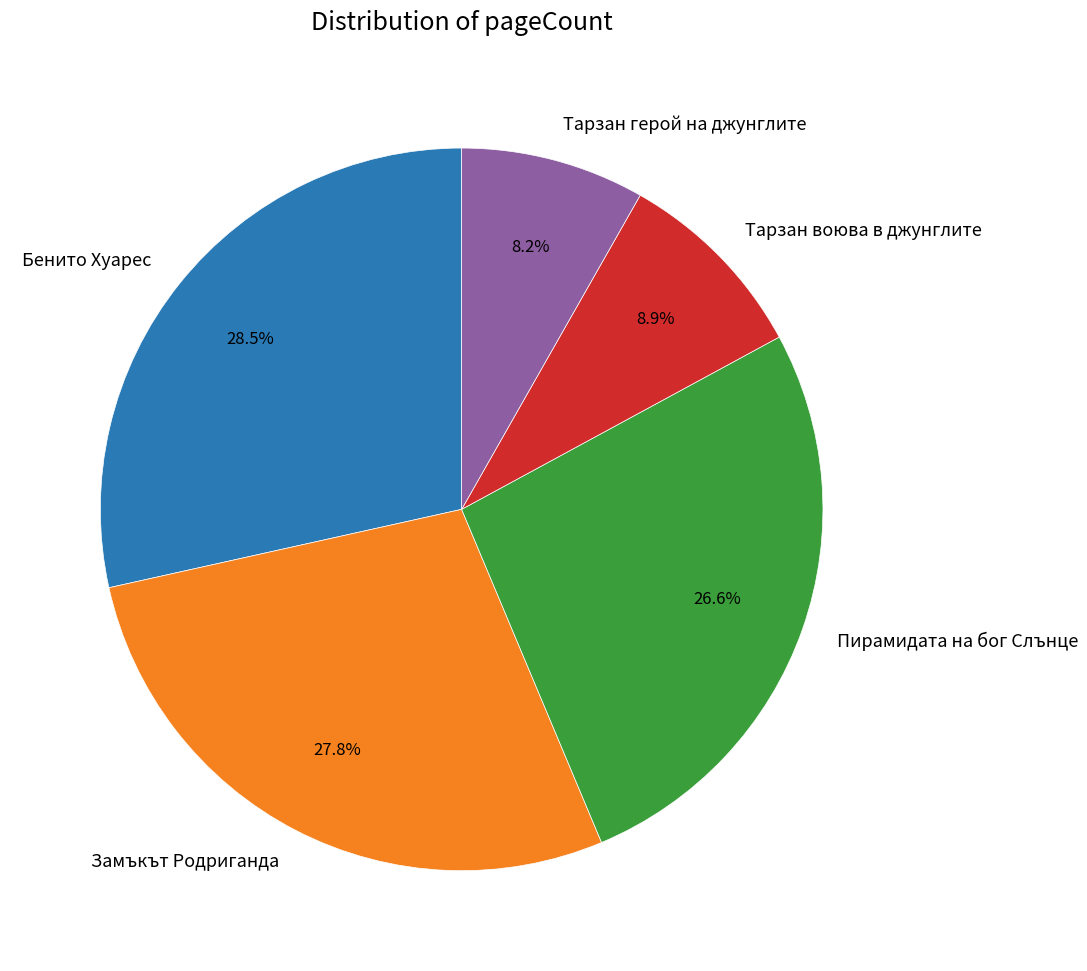

To the nearest percent, what is the difference between the Бенито Хуарес and Тарзан герой на джунглите slice percentages?

20%